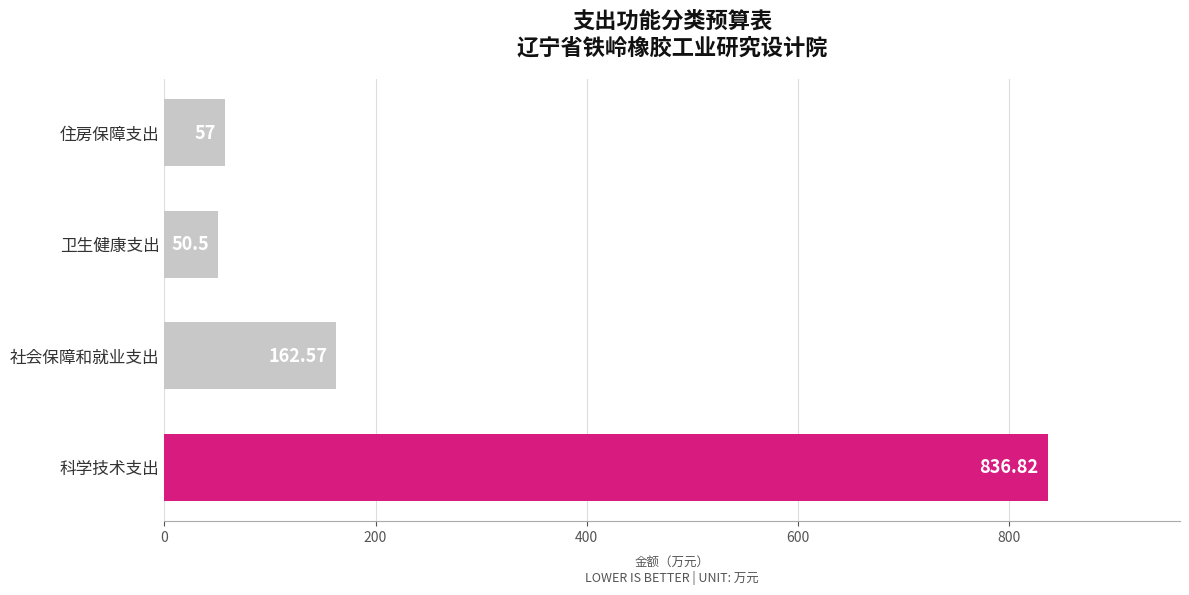

List the labels in order of value, smallest first.

卫生健康支出, 住房保障支出, 社会保障和就业支出, 科学技术支出